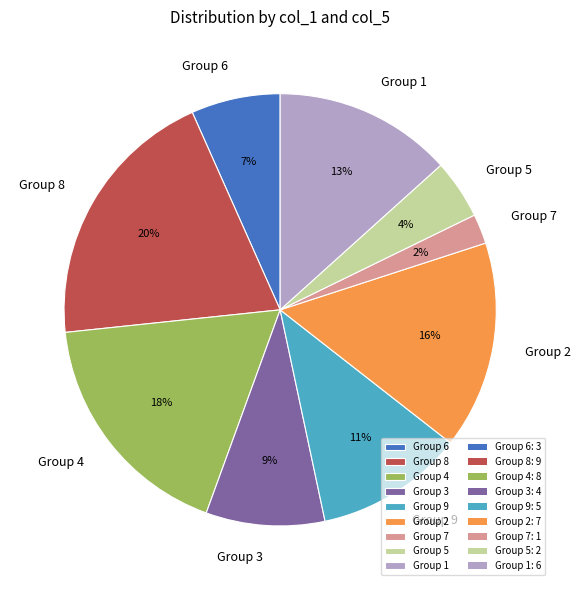

Rank the categories by value from highest to lowest.

Group 8, Group 4, Group 2, Group 1, Group 9, Group 3, Group 6, Group 5, Group 7